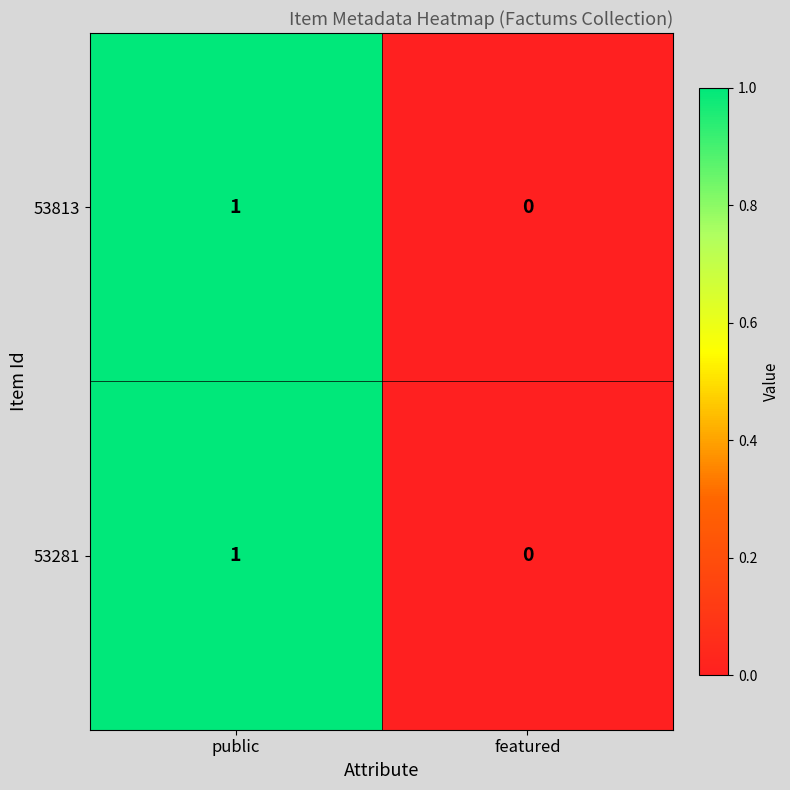

The 53281 series shows -1 at featured. True or false?

False